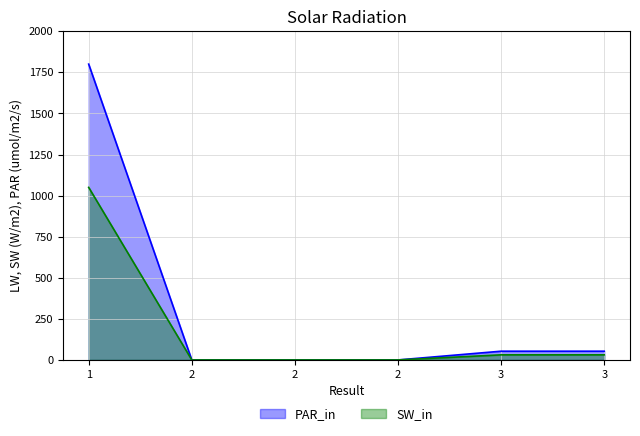

Rank the series by their maximum value, from lowest to highest.

SW_in, PAR_in